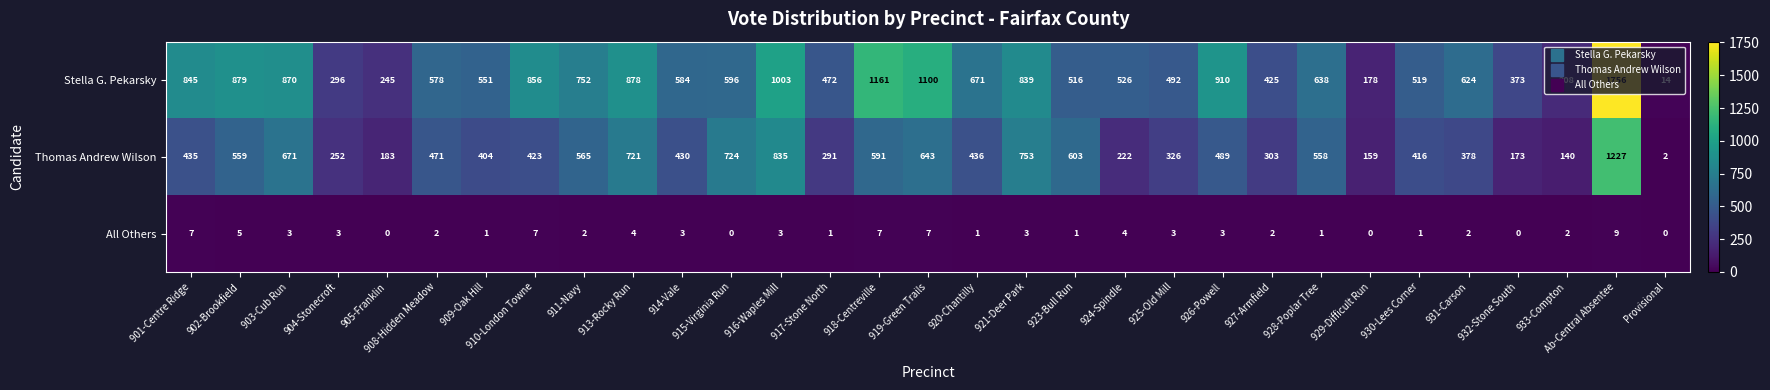

Between 905-Franklin and 928-Poplar Tree, which series saw the biggest shift?

Stella G. Pekarsky